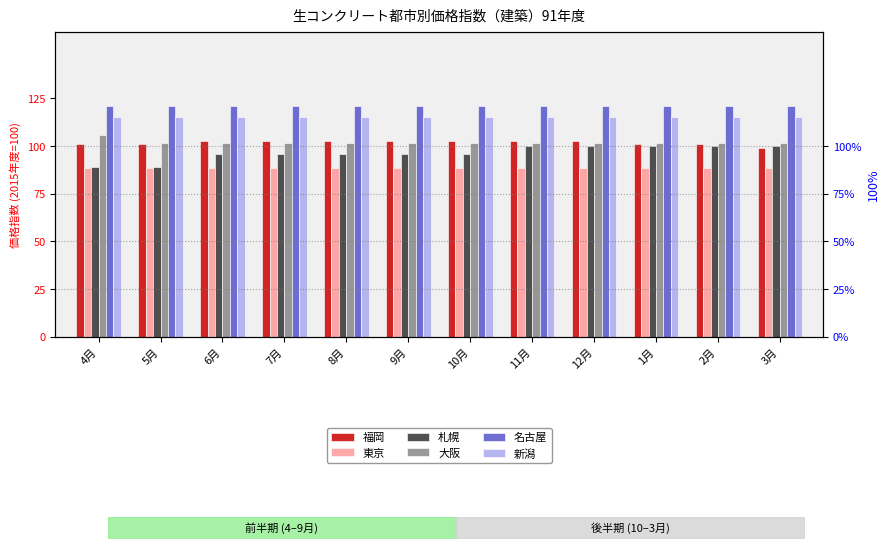

True or false: 名古屋 has a value of 187.5 at 12月.

False